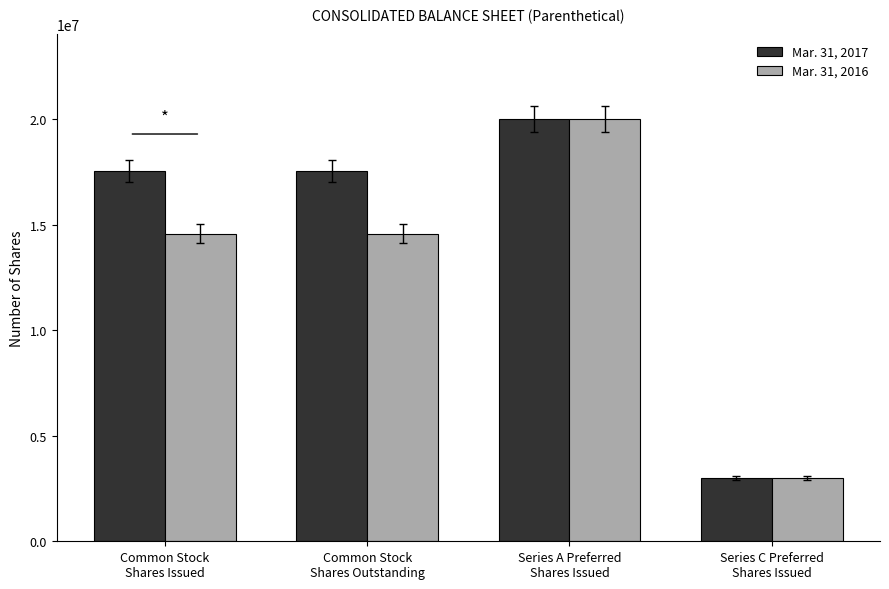

Reading left to right, list all the values displayed in this chart.

Mar. 31, 2017: Common Stock
Shares Issued=17532451	Common Stock
Shares Outstanding=17532451	Series A Preferred
Shares Issued=20000000	Series C Preferred
Shares Issued=3000000
Mar. 31, 2016: Common Stock
Shares Issued=14568970	Common Stock
Shares Outstanding=14568970	Series A Preferred
Shares Issued=20000000	Series C Preferred
Shares Issued=3000000